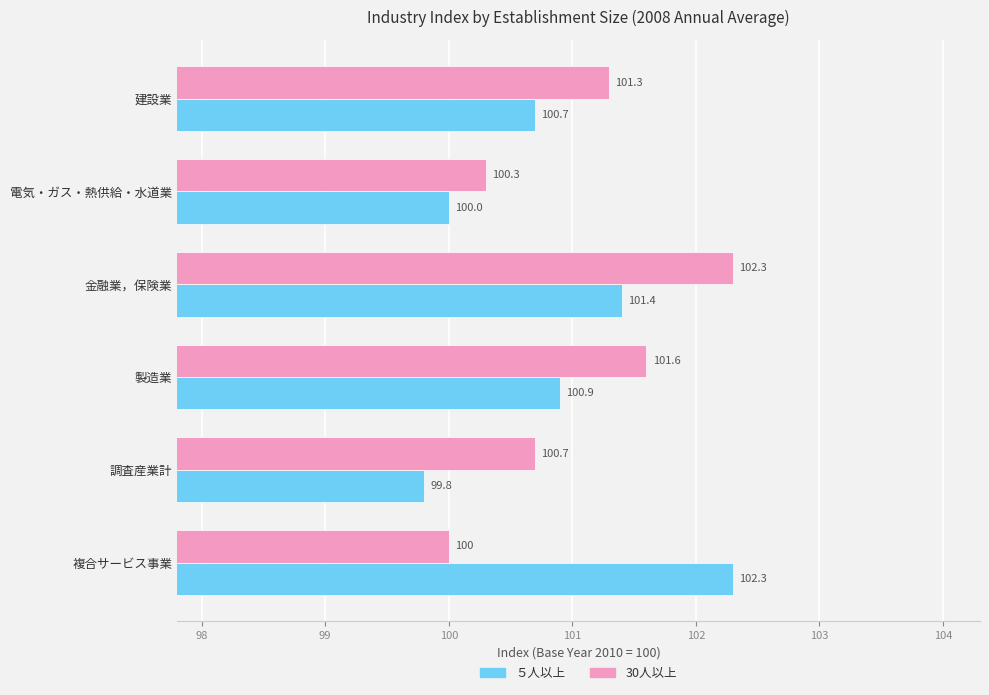

At which category is the sum across all series the highest?

金融業，保険業